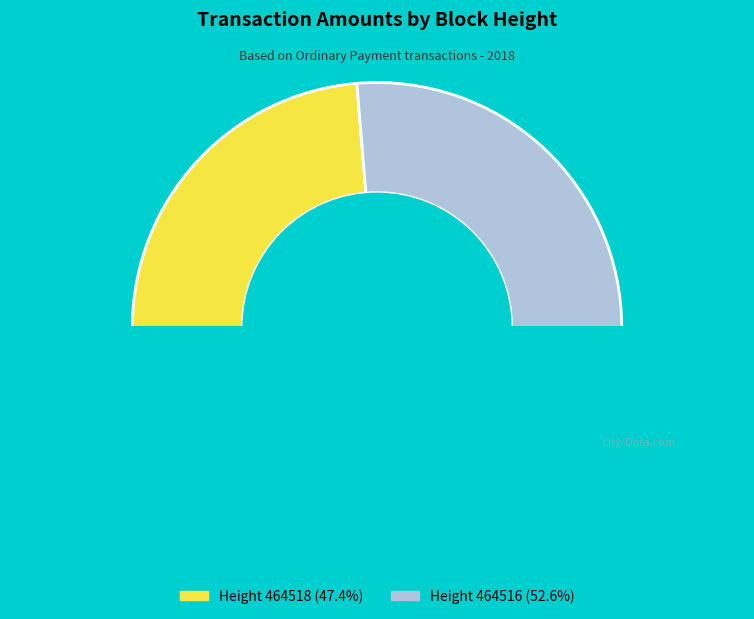

How many segments does this pie chart have?

3